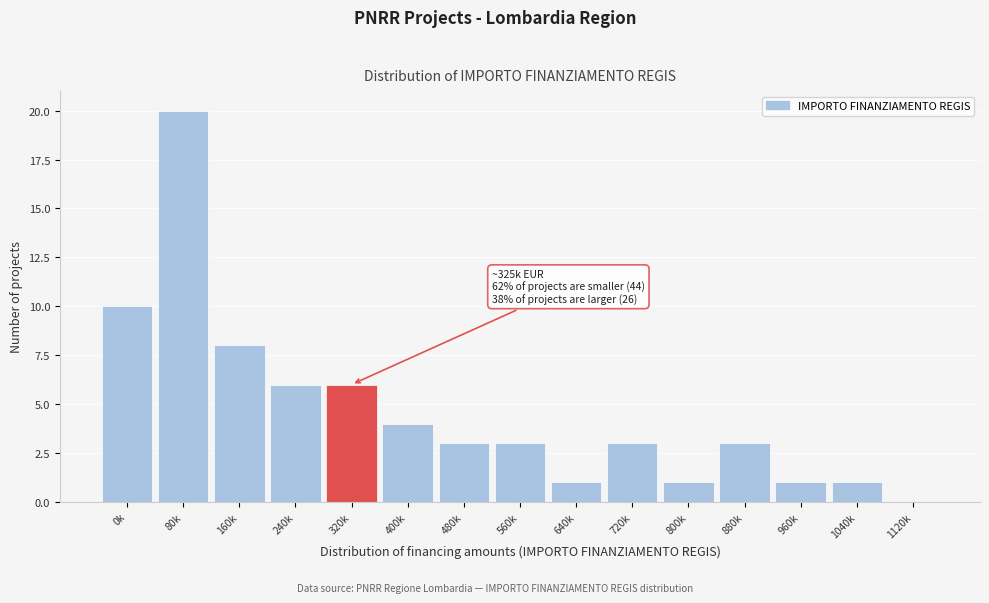

Reading left to right, extract all data points from this chart.

0k=10	80k=20	160k=8	240k=6	320k=6	400k=4	480k=3	560k=3	640k=1	720k=3	800k=1	880k=3	960k=1	1040k=1	1120k=0